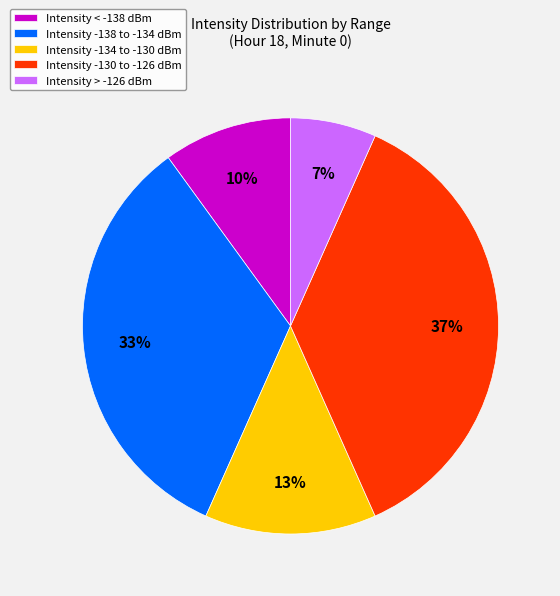

Is it true that Intensity > -126 dBm is 1% of the pie?

False